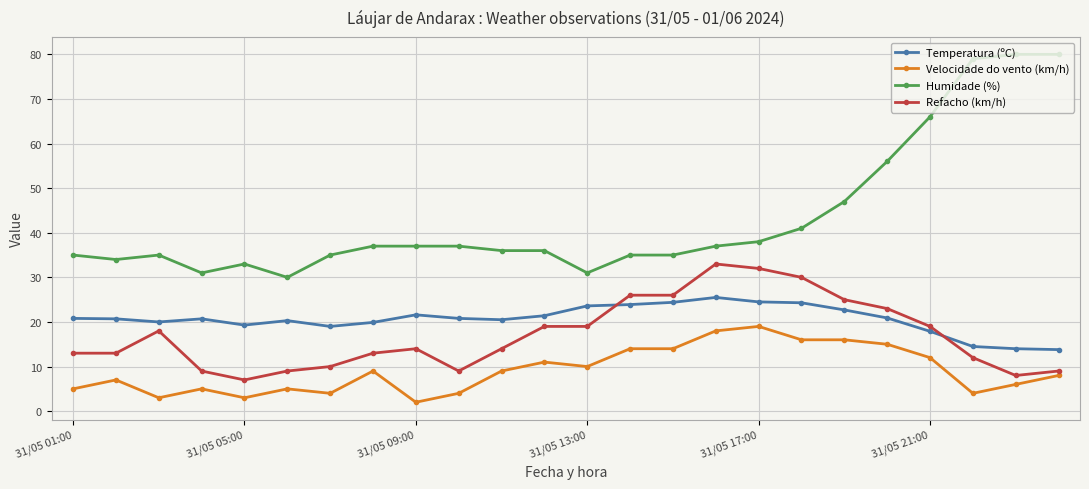

List the series in order of their peak value, lowest first.

Velocidade do vento (km/h), Temperatura (ºC), Refacho (km/h), Humidade (%)